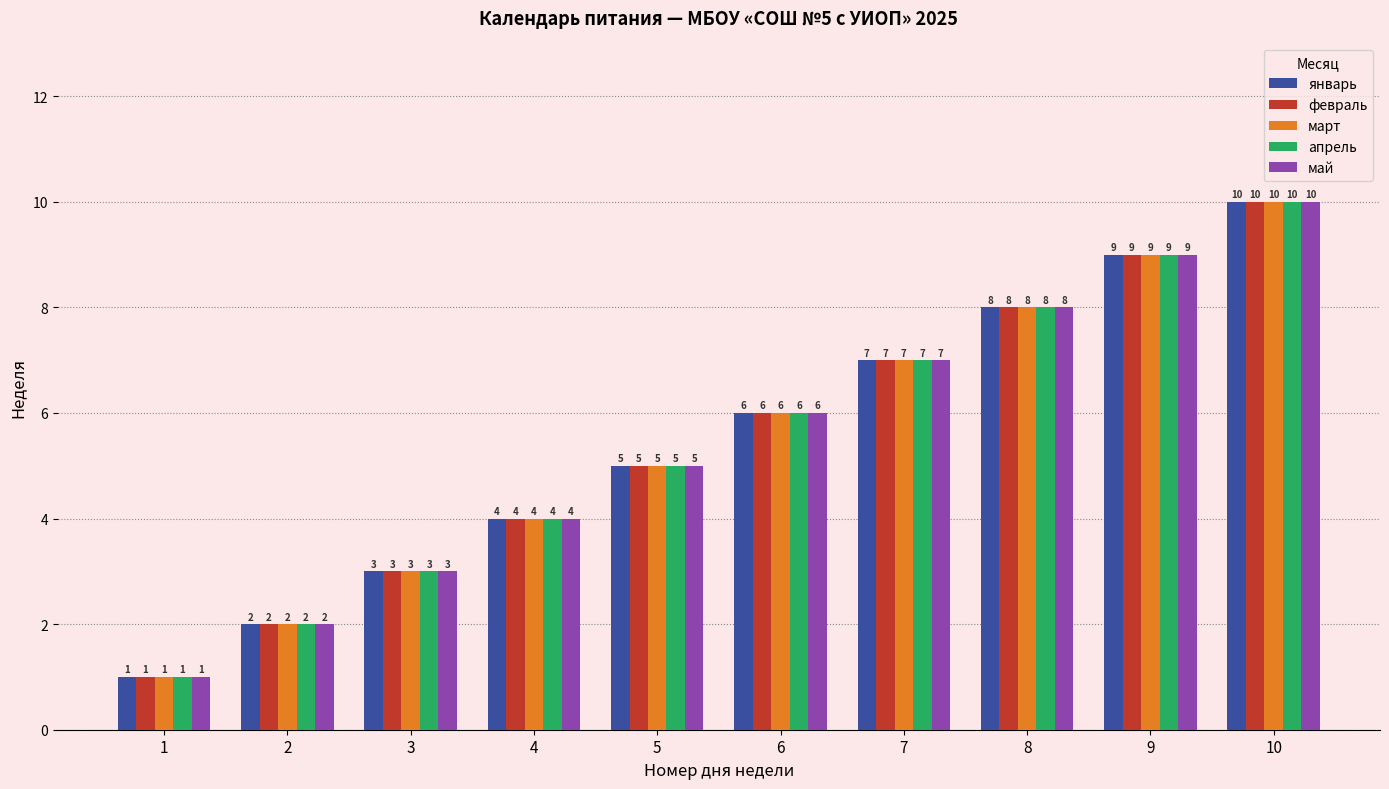

What are all the series names shown in the legend?

январь, февраль, март, апрель, май